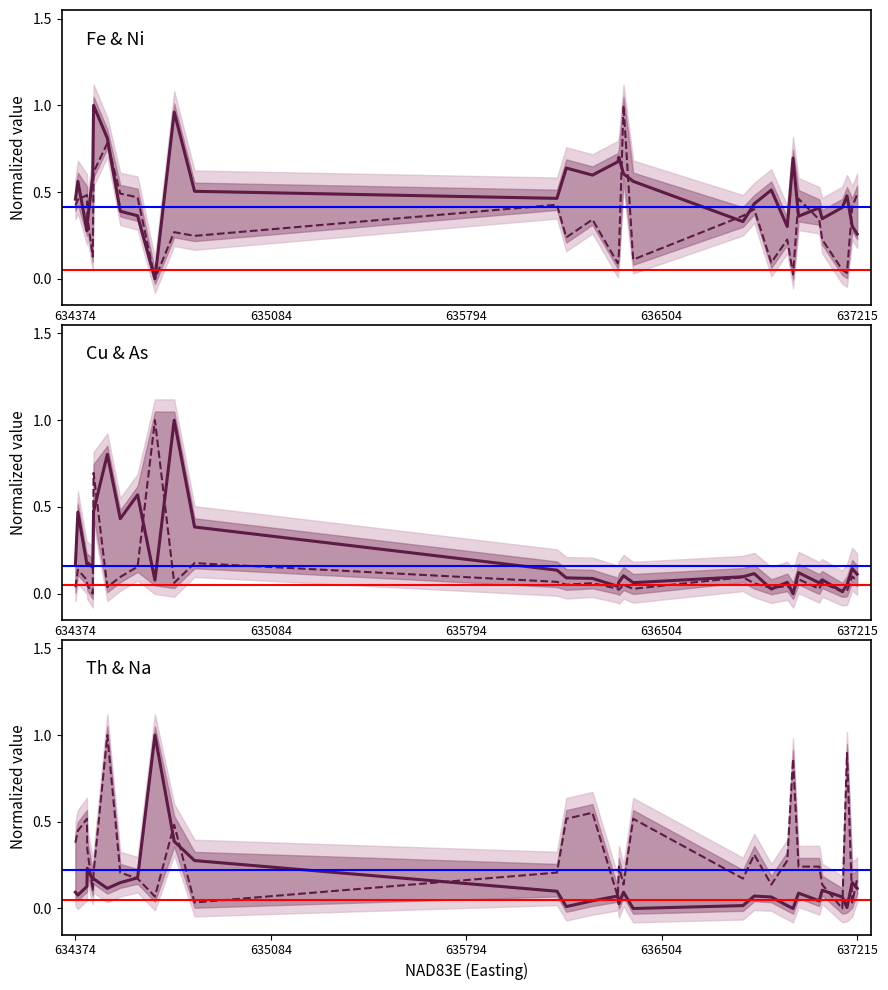

What is the value of the Fe (%) point at the 6th from the left?

1.0